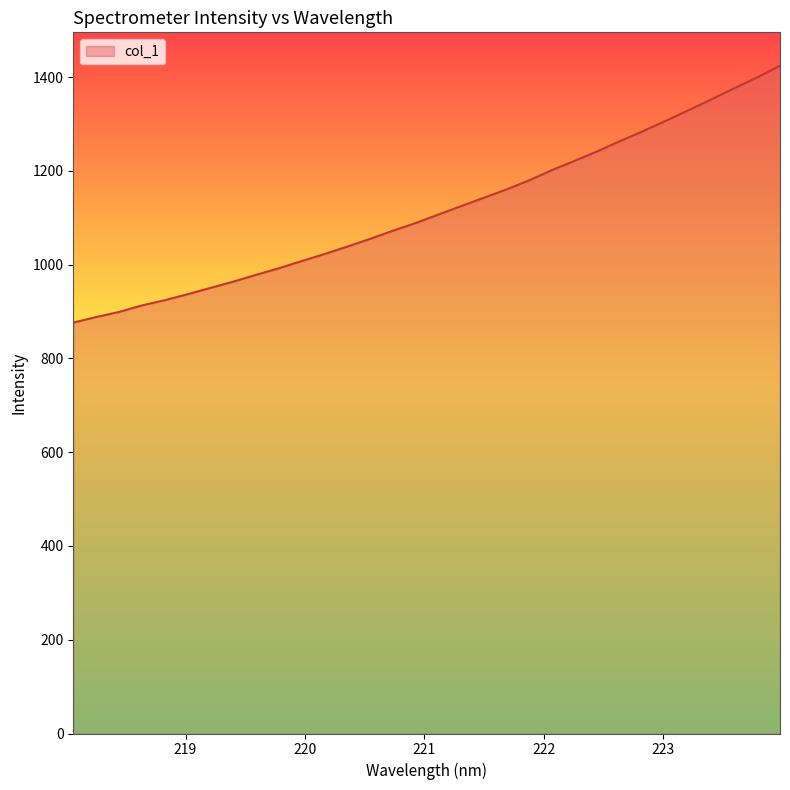

True or false: the data has more than 2 interior local peaks.

False